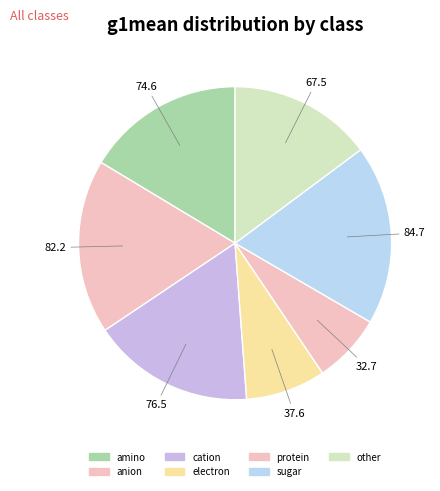

How many segments does this pie chart have?

7